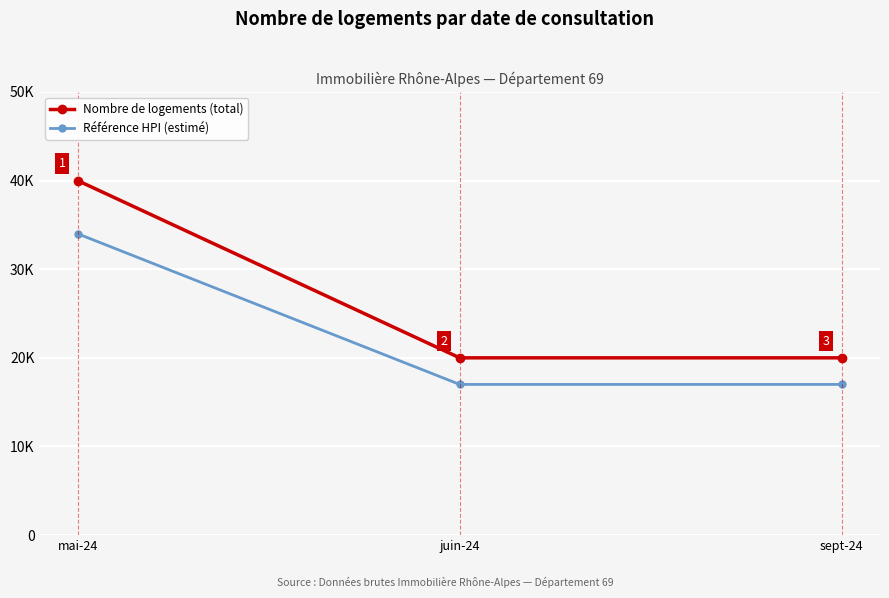

What is the spread (max minus min) of values at mai-24?

6000